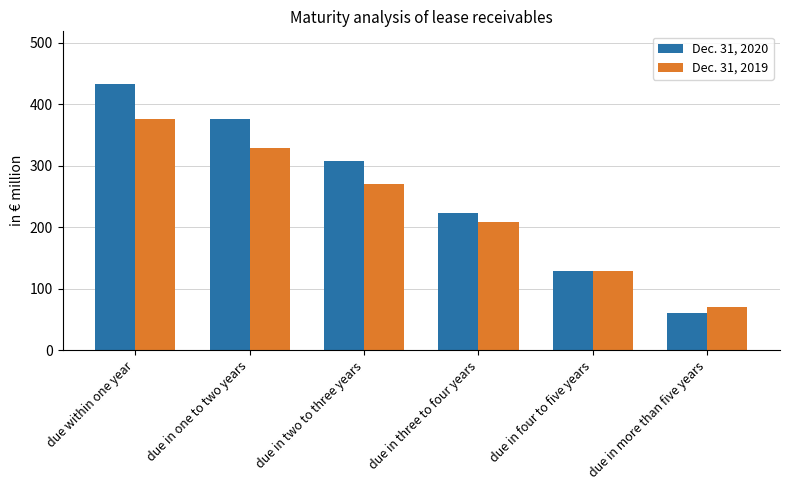

Which series has the largest total across all categories?

Dec. 31, 2020